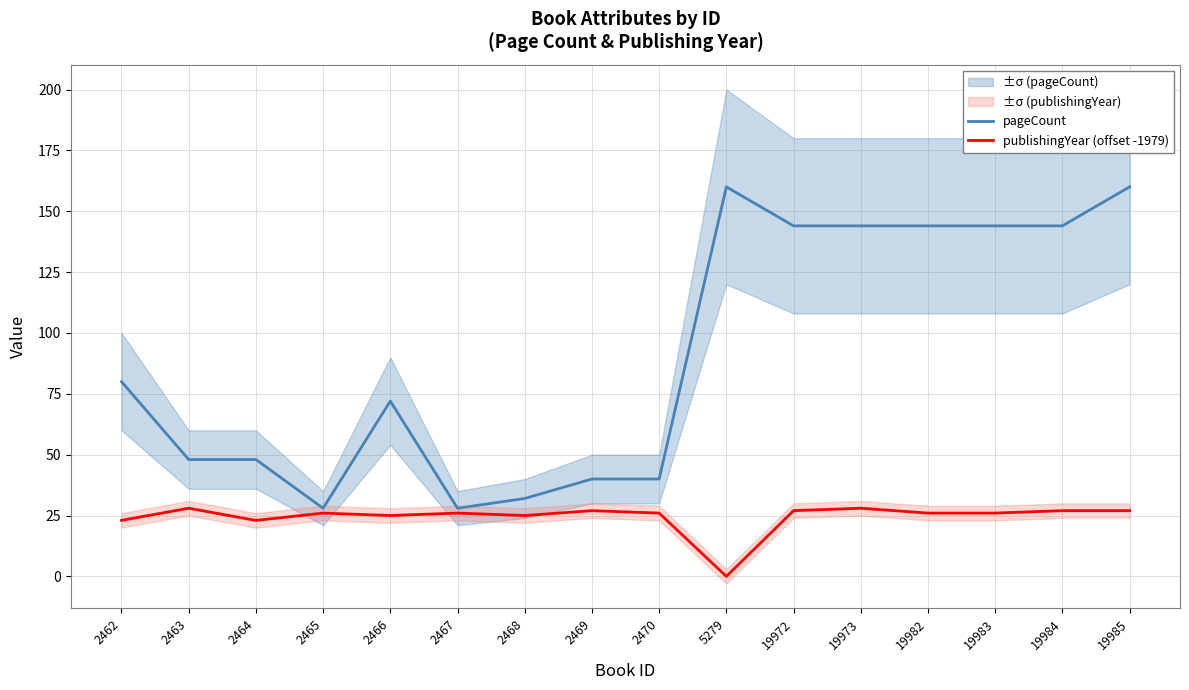

What is the approximate value of pageCount at 2468?

32